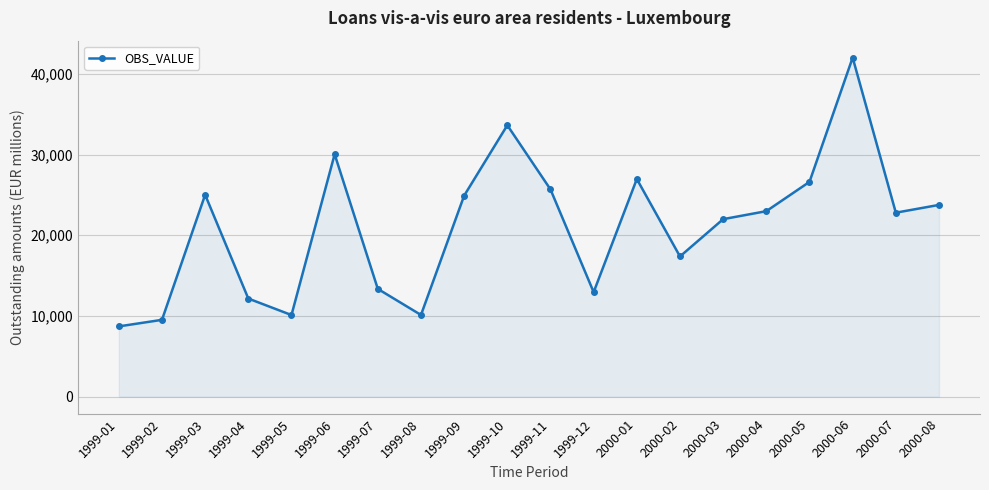

The value at 1999-09 is 24904.0. True or false?

True